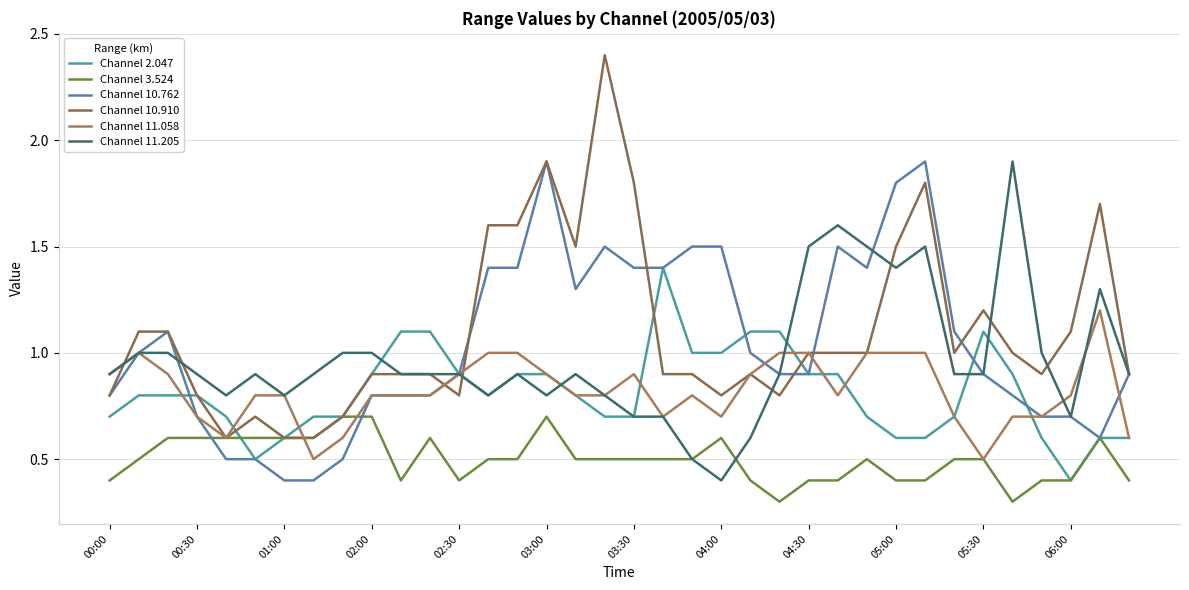

How many lines are shown in the chart?

6